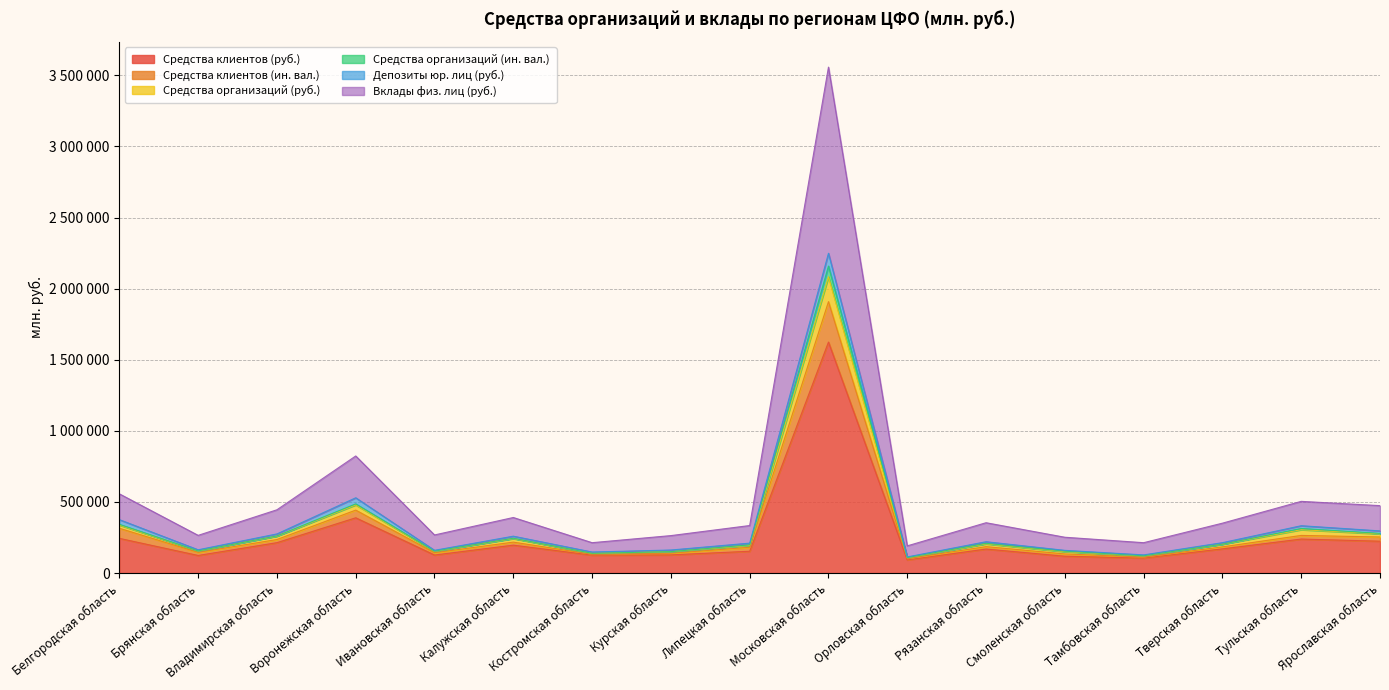

Does the chart display data point markers on the line(s)?

No